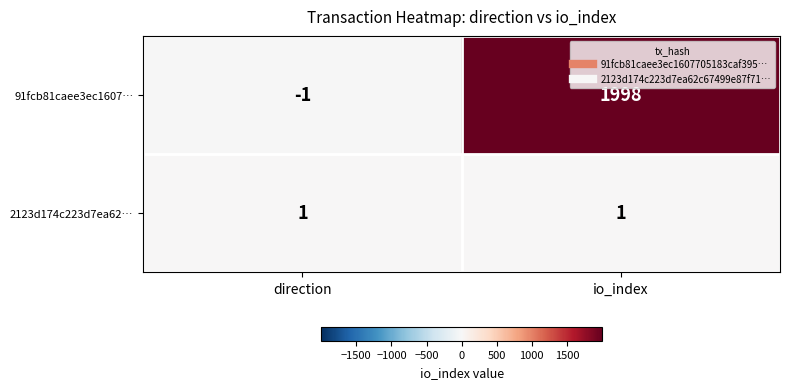

Reading right to left, what are all the values shown in this chart?

91fcb81caee3ec1607…: 1998	-1
2123d174c223d7ea62…: 1	1